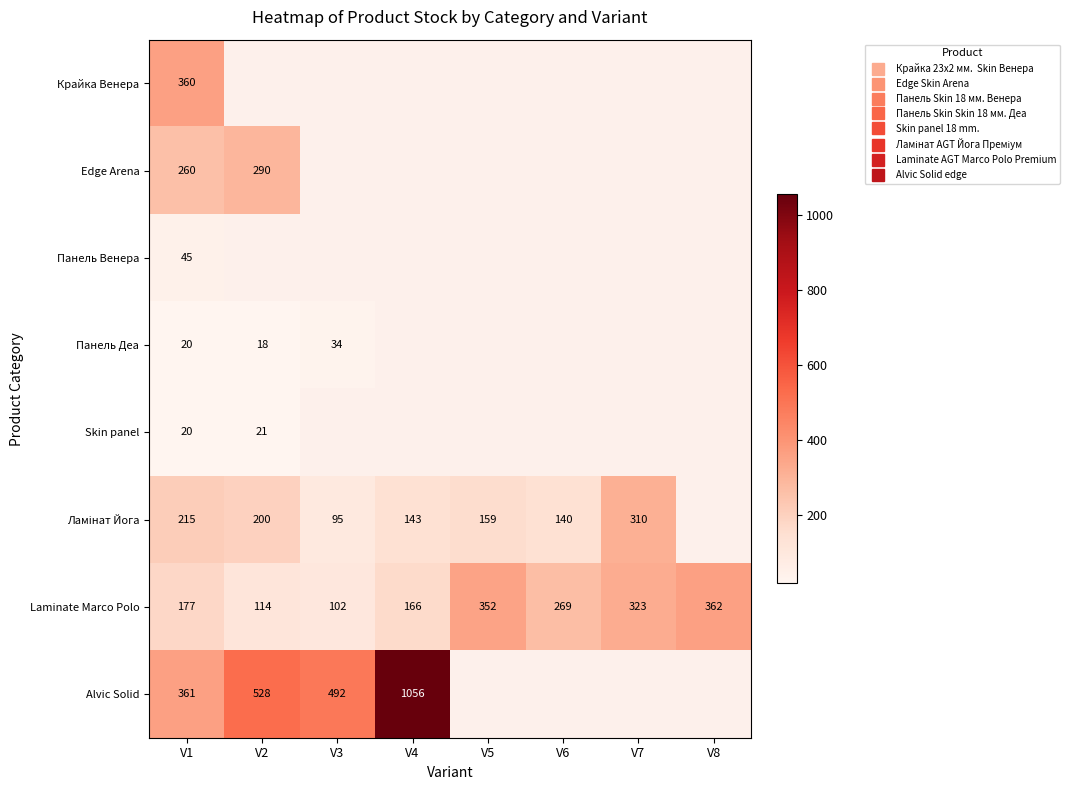

What is the minimum value shown in the chart?

18.0